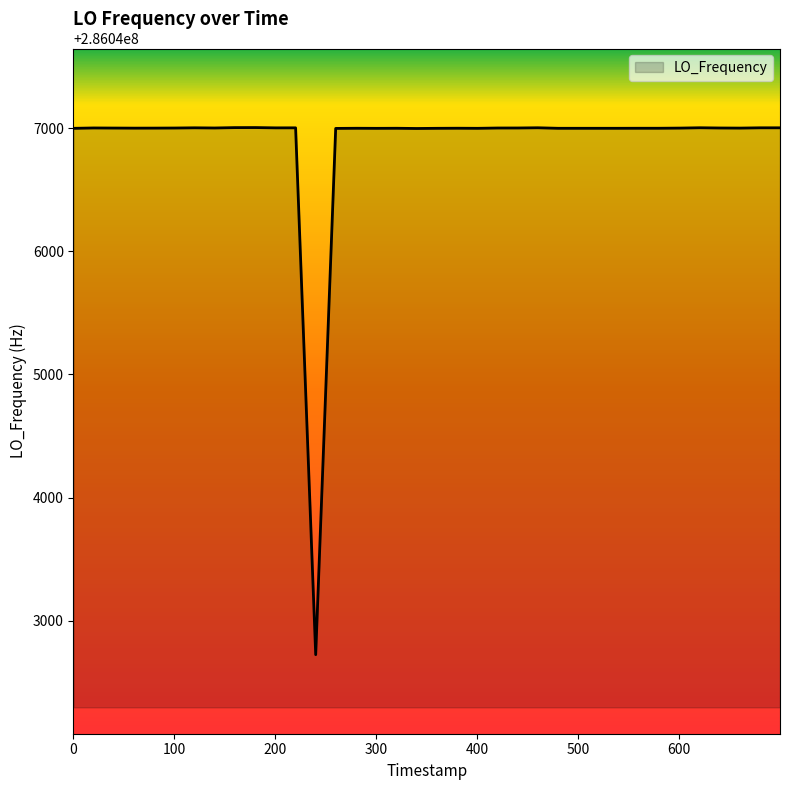

What is the maximum value shown in the chart?

286047004.4